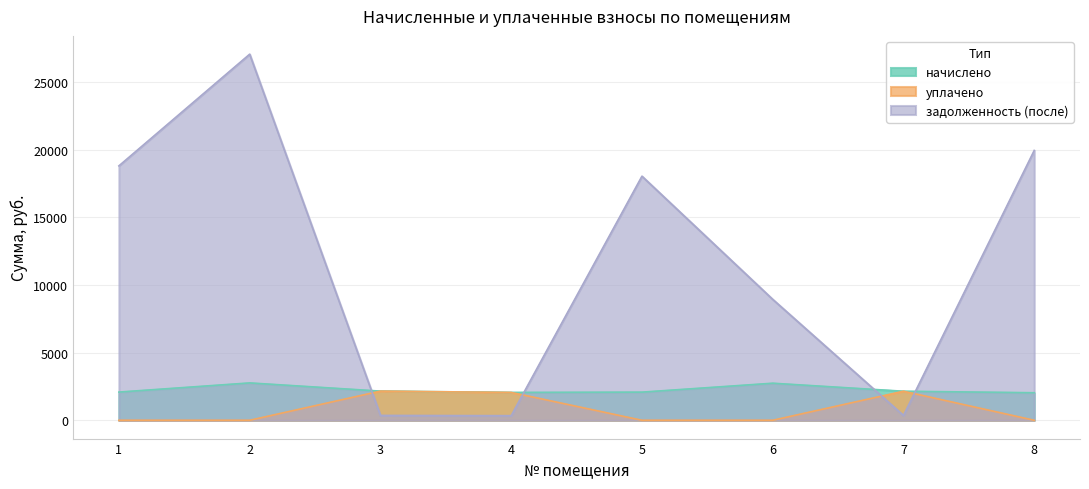

At 3, list the series in order from largest to smallest.

начислено, уплачено, задолженность (после)